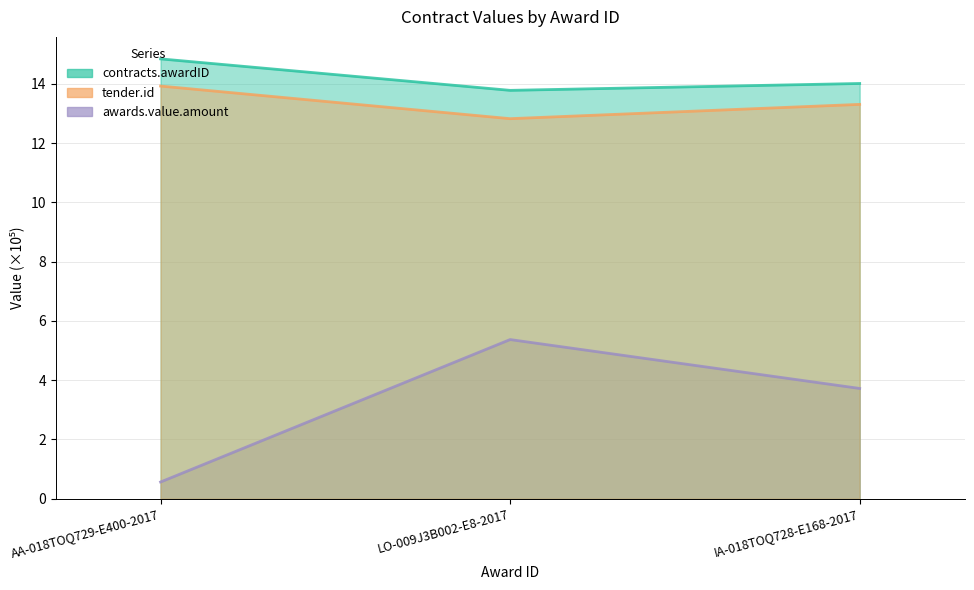

Which label corresponds to the smallest value in the chart?

AA-018TOQ729-E400-2017